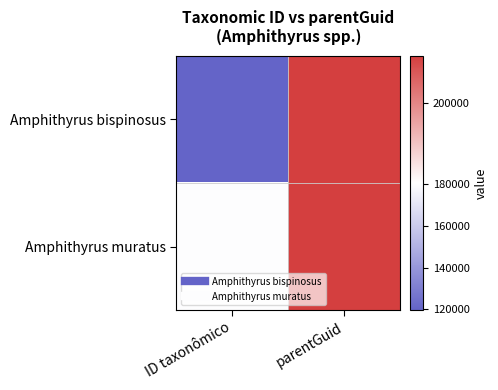

Rank the series at parentGuid from highest to lowest value.

Amphithyrus bispinosus, Amphithyrus muratus